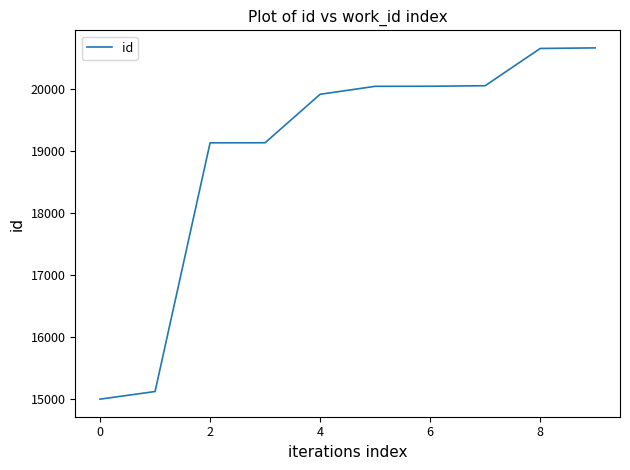

What is the greatest value displayed?

20657